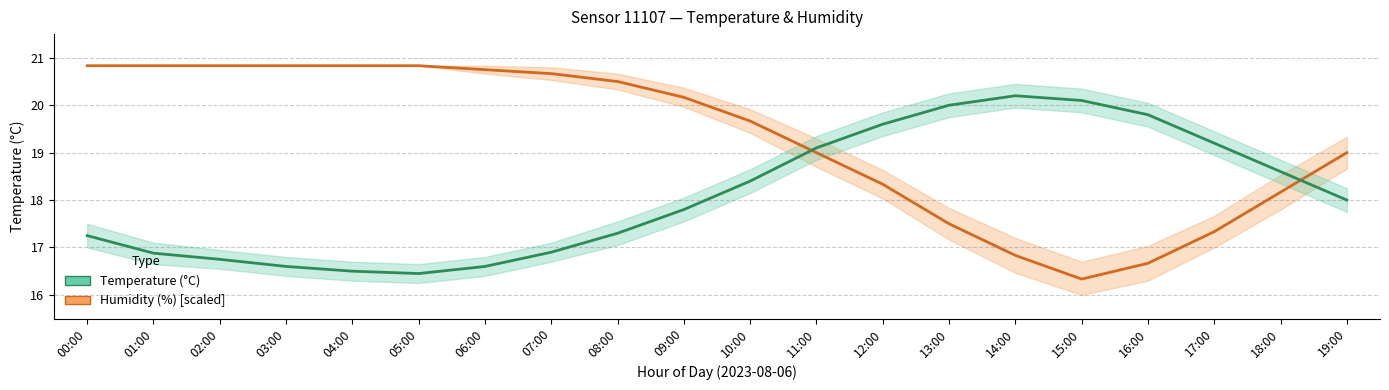

Which series has the widest spread of values?

humidity